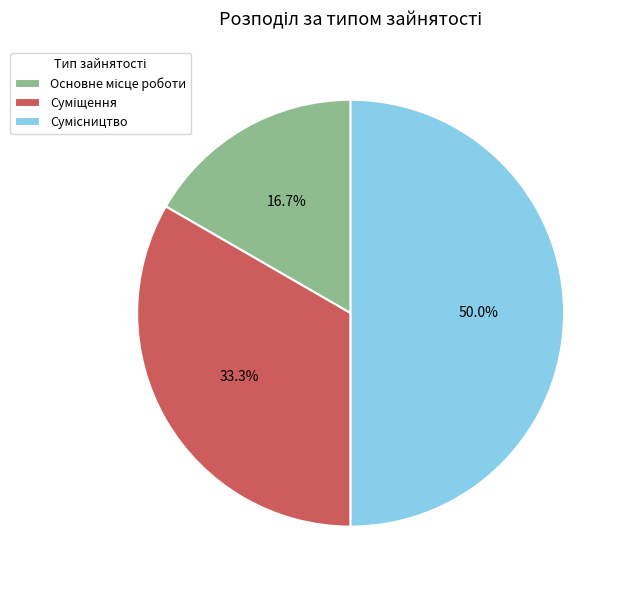

How many segments does this pie chart have?

3